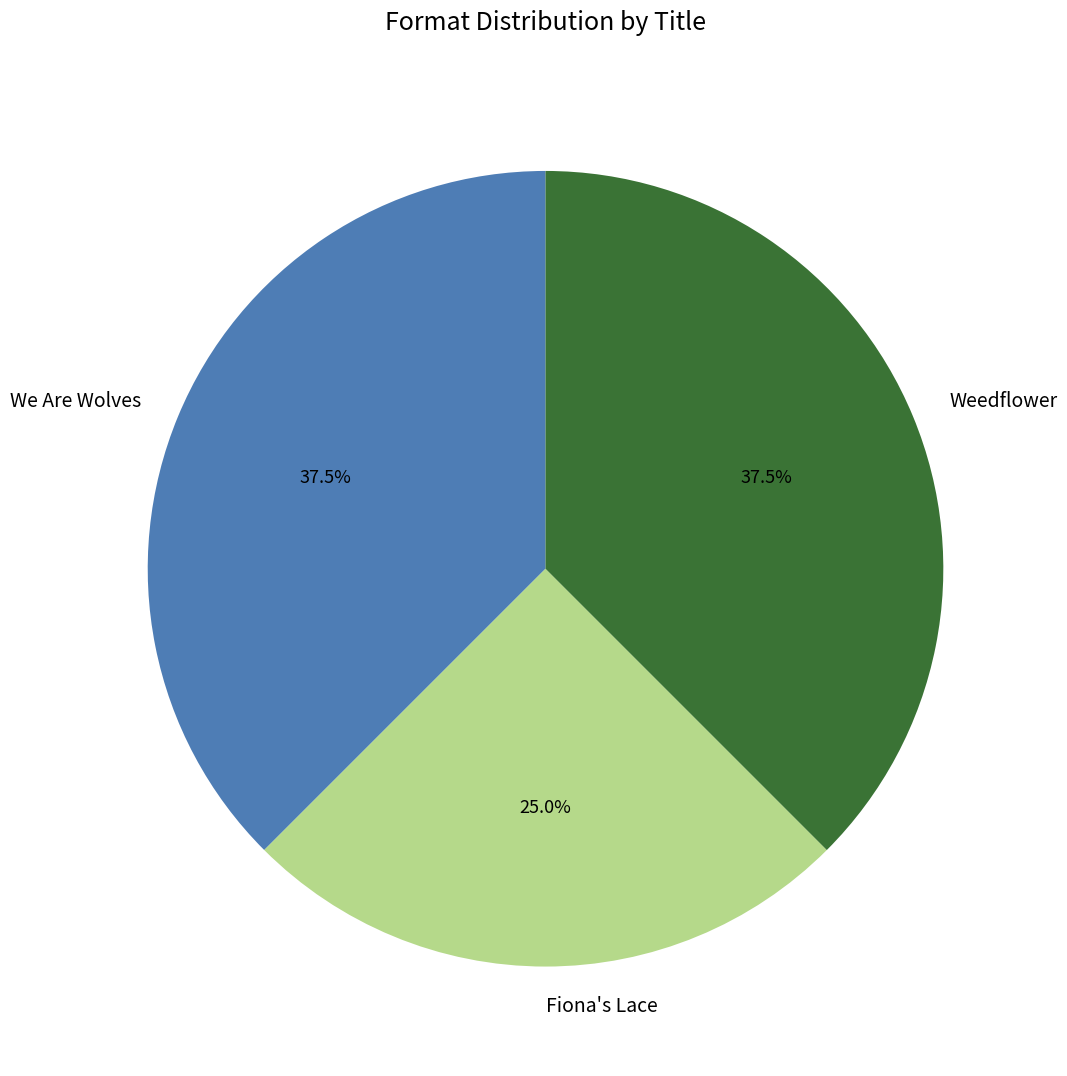

Count the number of slices in the pie.

3